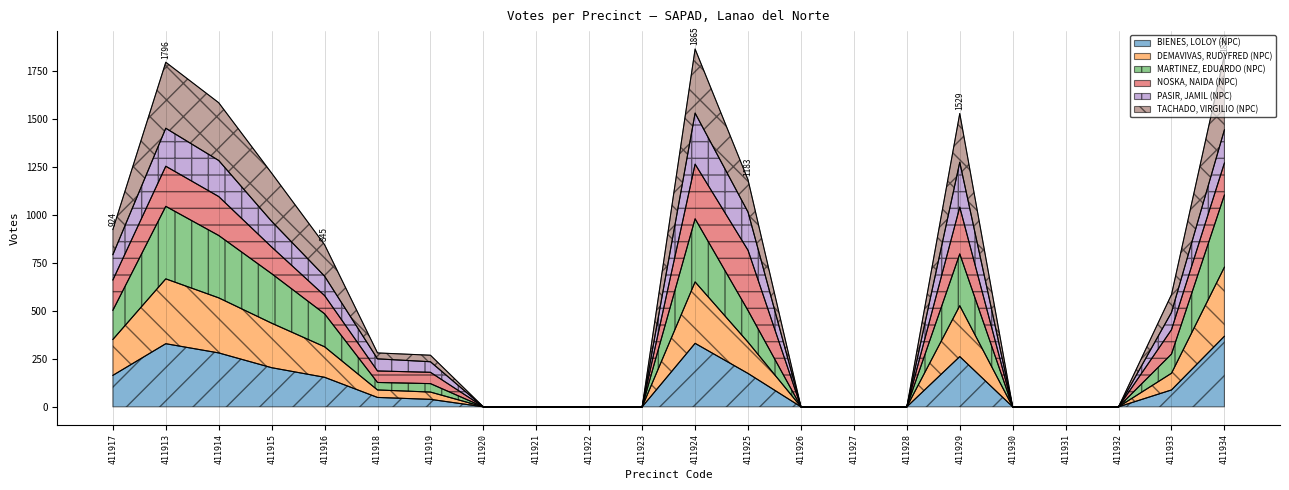

The value of BIENES, LOLOY (NPC) at 411932 is -225. True or false?

False